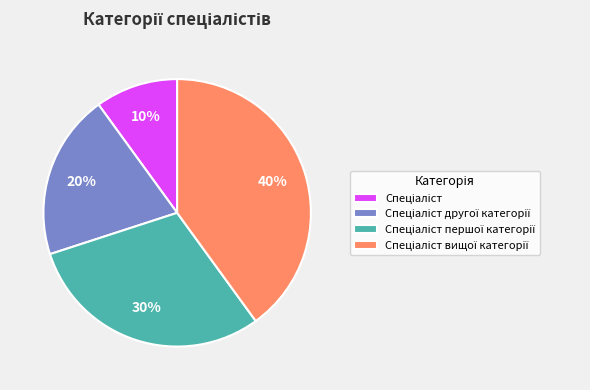

Is there any slice that represents more than half of the pie?

No